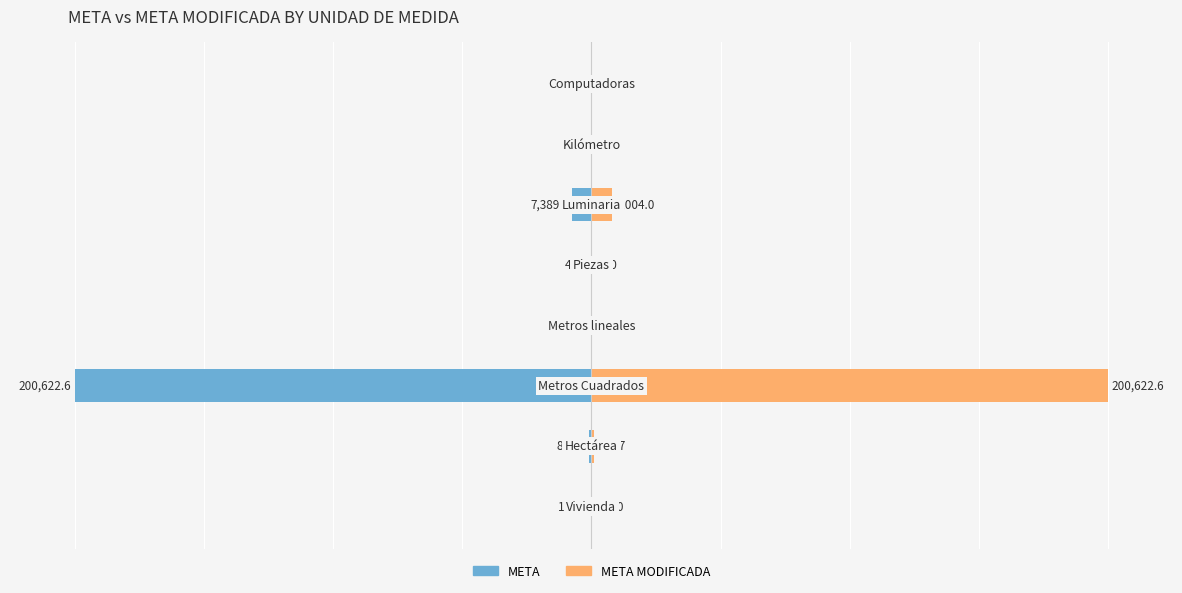

Is it true that META MODIFICADA equals 0.0 at 20?

False